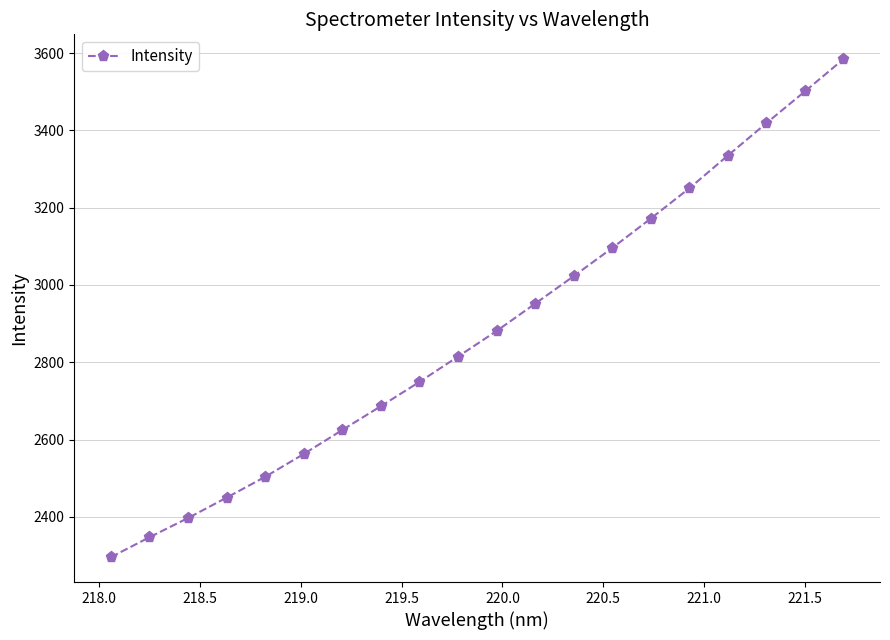

Does the chart have visible grid lines?

Yes